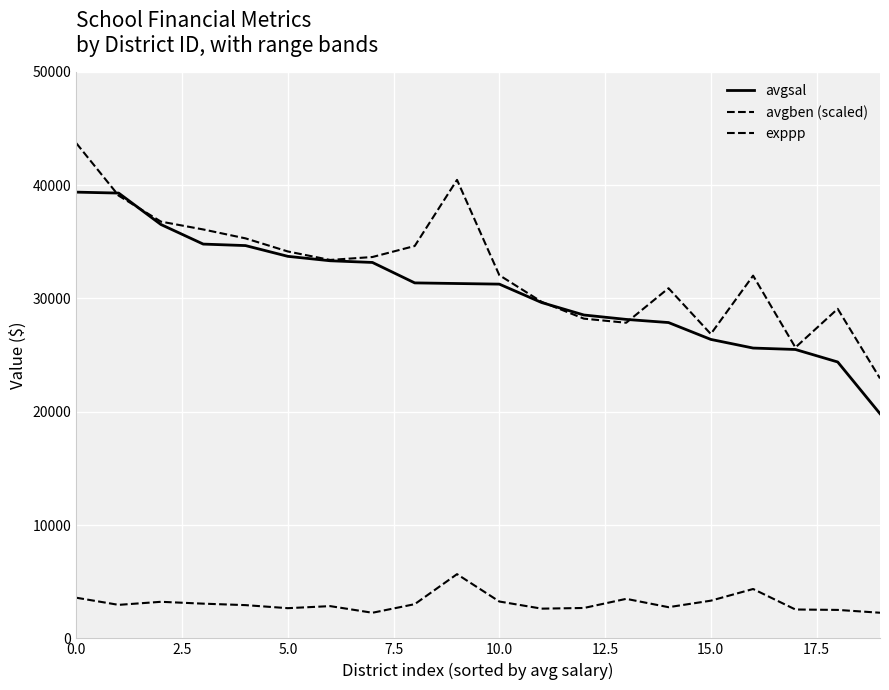

How many lines are shown in the chart?

3